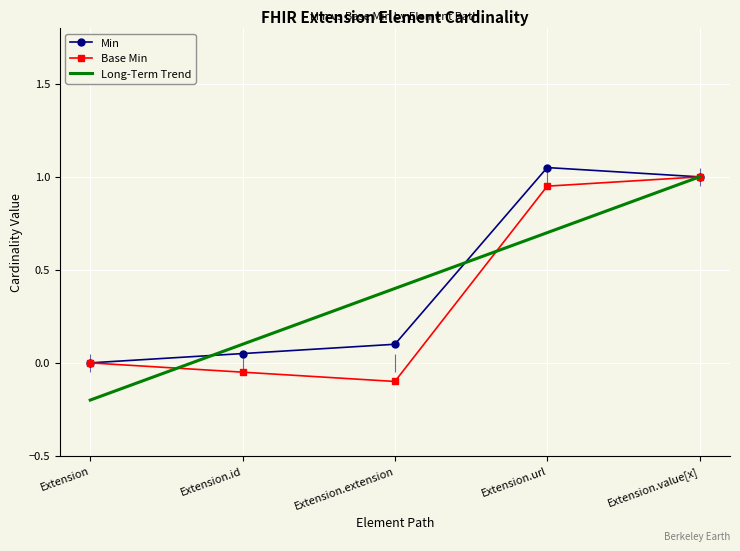

What position from the right is Extension.value[x]?

1